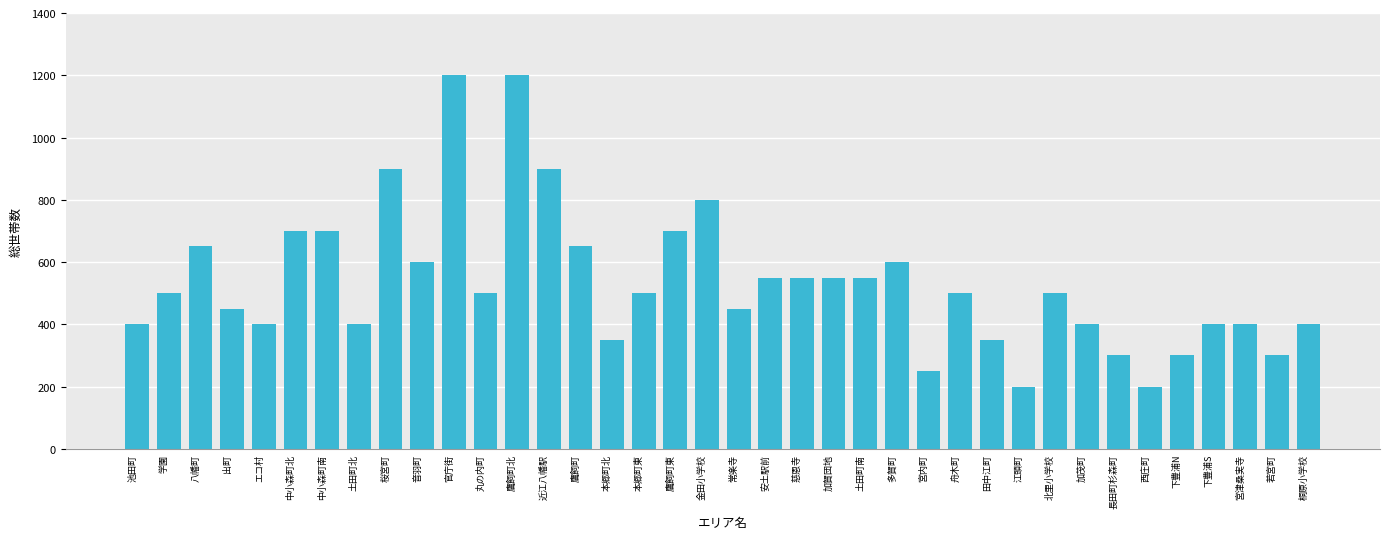

The chart shows a value of 1200 at 鷹飼町北. True or false?

True